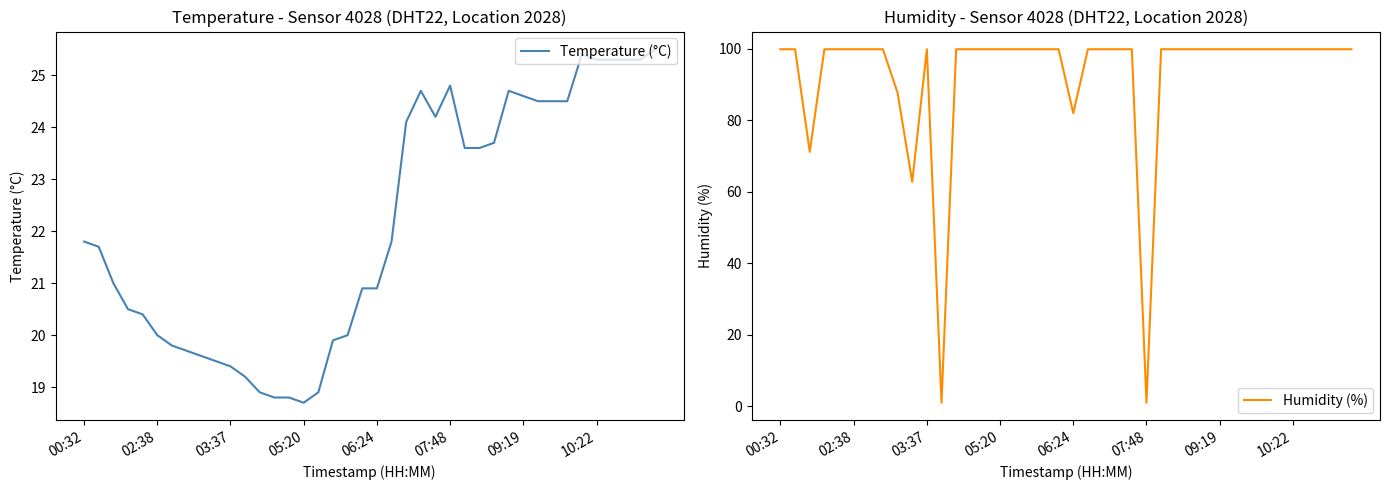

How many data points in Temperature (°C) are less than 21?

18